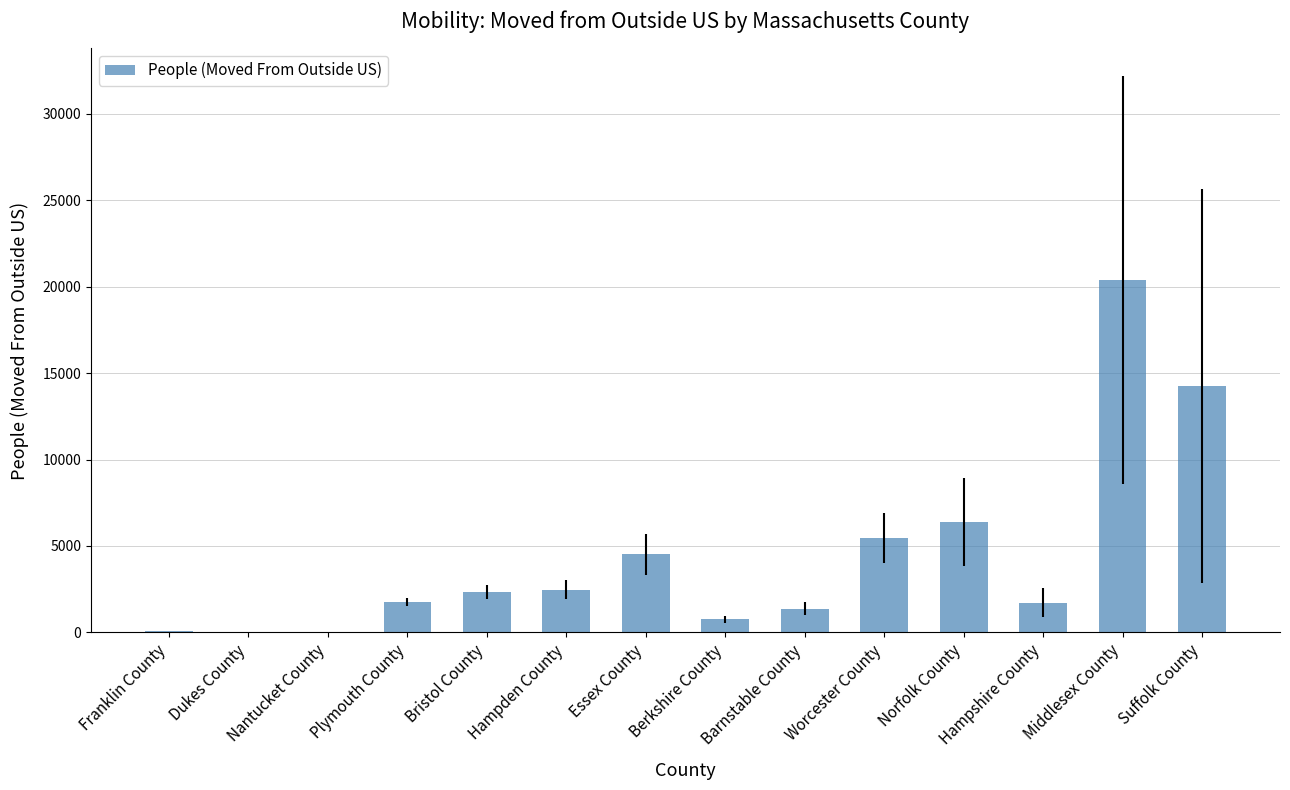

Between Barnstable County and Norfolk County, which is larger?

Norfolk County